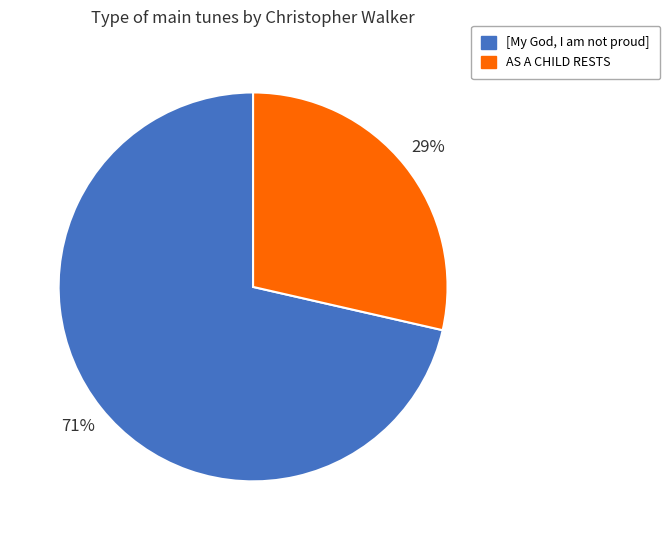

Is it true that [My God, I am not proud] is 71% of the pie?

True